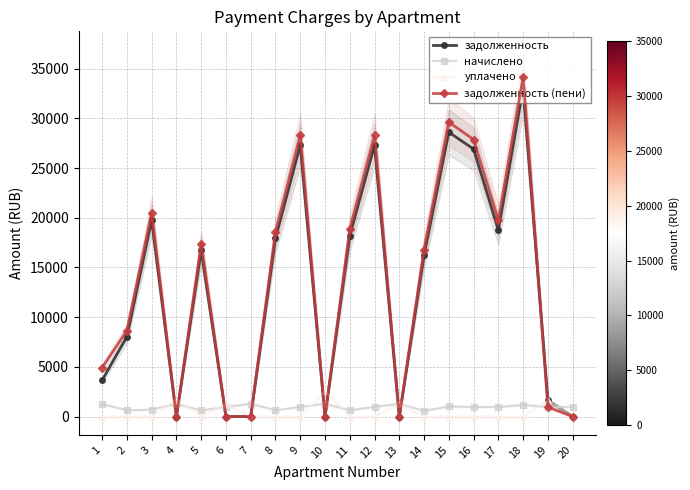

Reading left to right, extract all data points from this chart.

задолженность: 1=3649.9	2=8021.5	3=19773.0	4=0.0	5=16726.4	6=0.0	7=0.0	8=17925.7	9=27313.0	10=0.0	11=18175.3	12=27313.0	13=0.0	14=16228.0	15=28611.0	16=26913.5	17=18768.0	18=33005.0	19=1621.3	20=0.0
начислено: 1=1268.1	2=625.1	3=703.3	4=1271.6	5=619.8	6=967.9	7=1287.6	8=637.6	9=971.5	10=1291.1	11=646.5	12=971.5	13=1292.9	14=577.2	15=1017.7	16=957.3	17=967.9	18=1173.9	19=955.5	20=982.1
уплачено: 1=0.0	2=0.0	3=0.0	4=1696.0	5=0.0	6=1291.3	7=0.0	8=0.0	9=0.0	10=2582.0	11=0.0	12=0.0	13=1292.9	14=0.0	15=0.0	16=0.0	17=0.0	18=0.0	19=1622.0	20=0.0
задолженность (пени): 1=4918.0	2=8646.6	3=20476.3	4=0.0	5=17346.2	6=0.0	7=0.0	8=18563.3	9=28284.4	10=0.0	11=18821.8	12=28284.4	13=0.0	14=16805.2	15=29628.7	16=27870.8	17=19735.9	18=34179.0	19=954.8	20=0.0